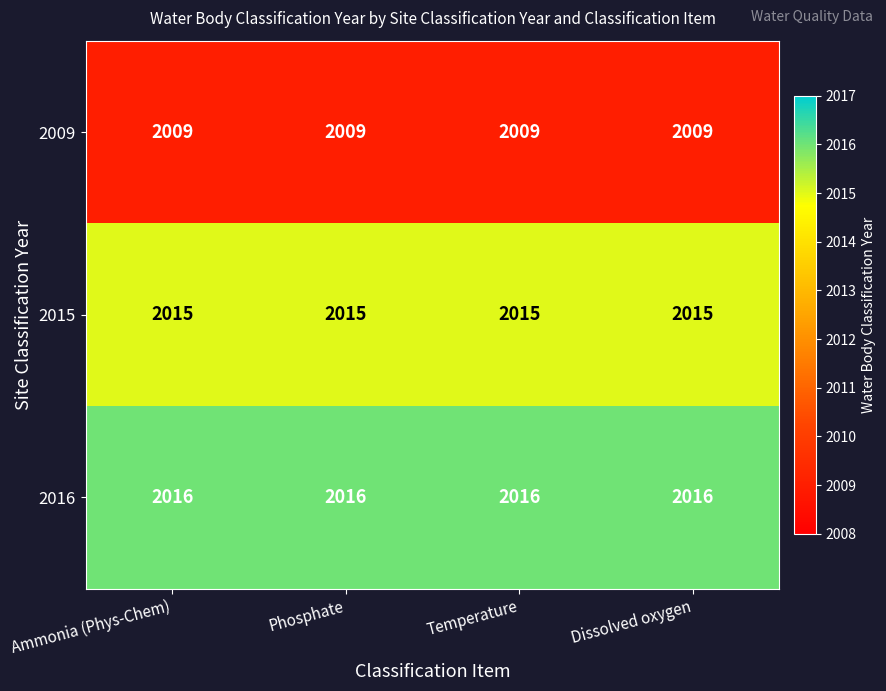

True or false: 2009 has a value of 3112 at Ammonia (Phys-Chem).

False